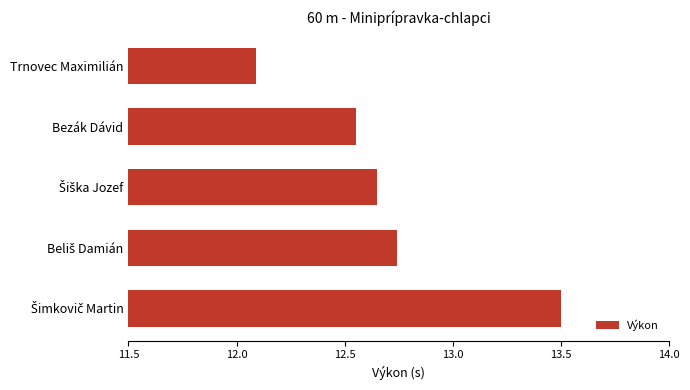

Where is the data nearest to the value 12?

Trnovec Maximilián